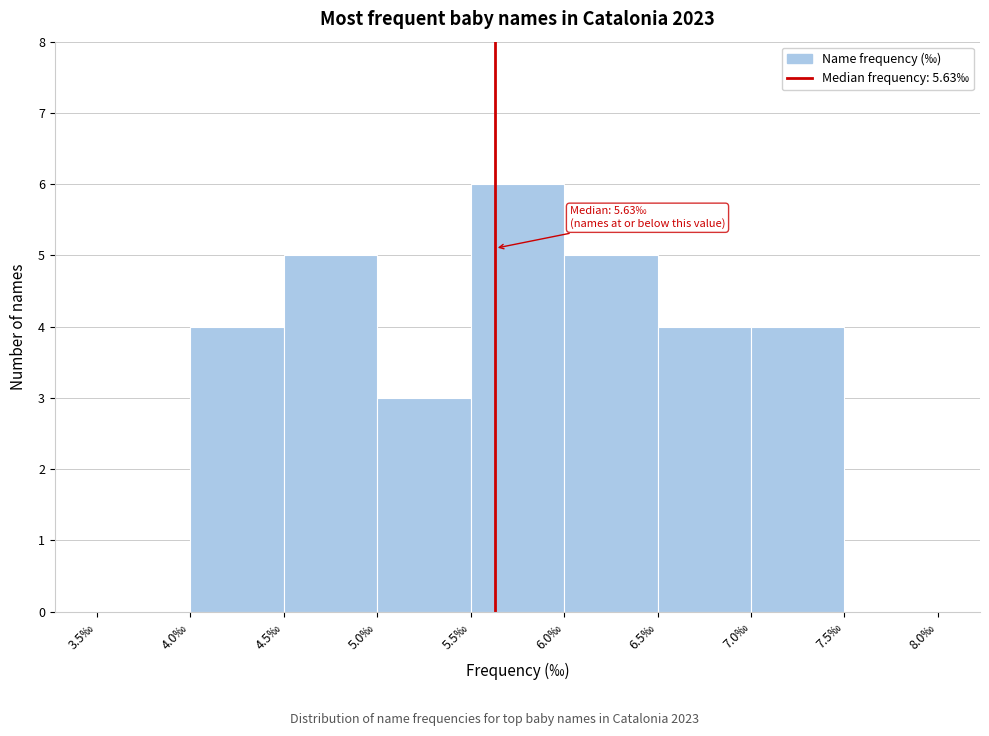

Which range on the x-axis has the tallest bar?

5.5 to 6.0